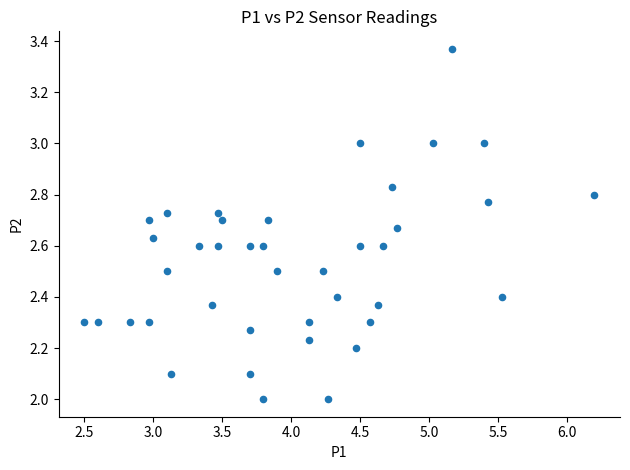

What is the range of X values (max minus min)?

3.7